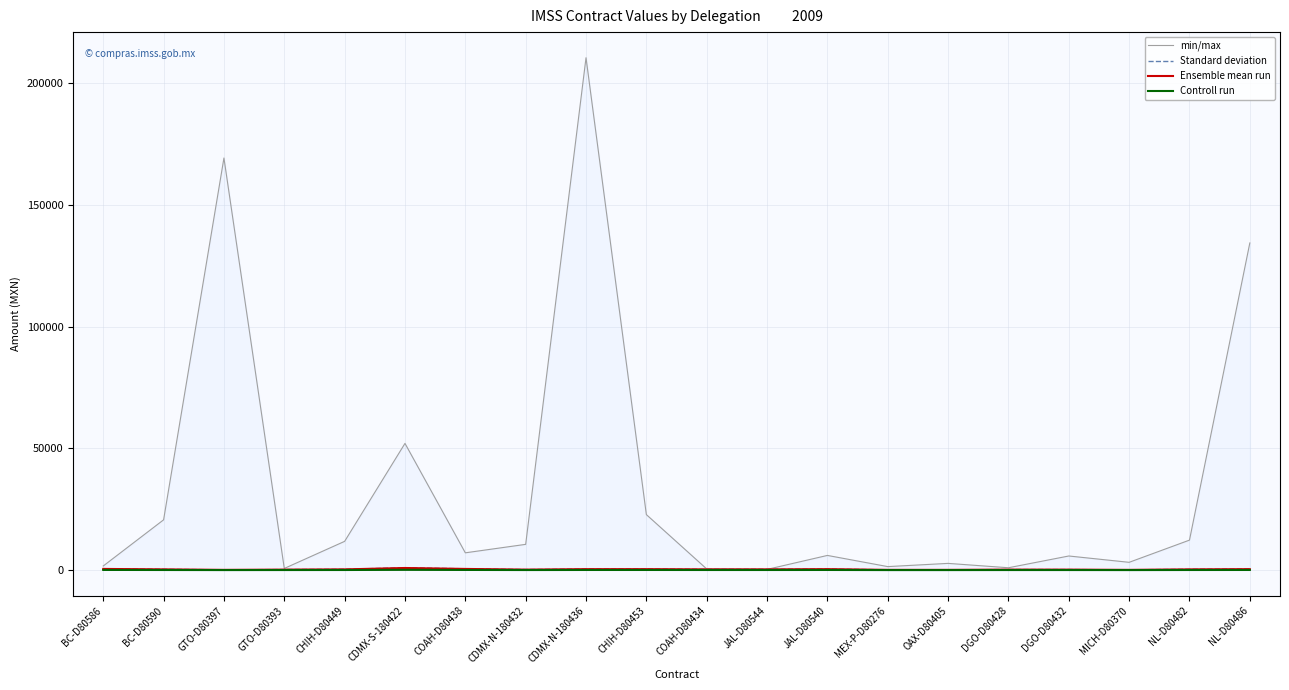

How many data points in min/max are above 37?

12